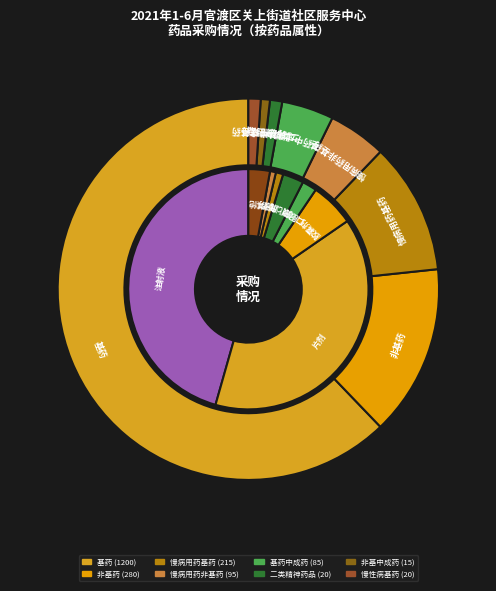

Does 基药 represent more than half of the total?

Yes